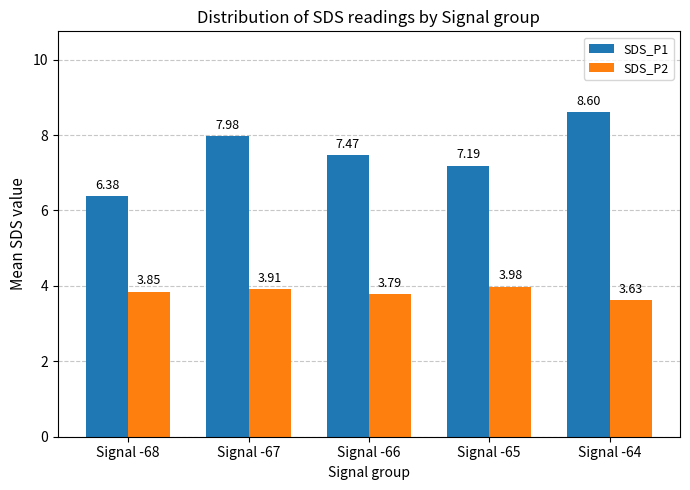

Which series has the widest spread of values?

SDS_P1